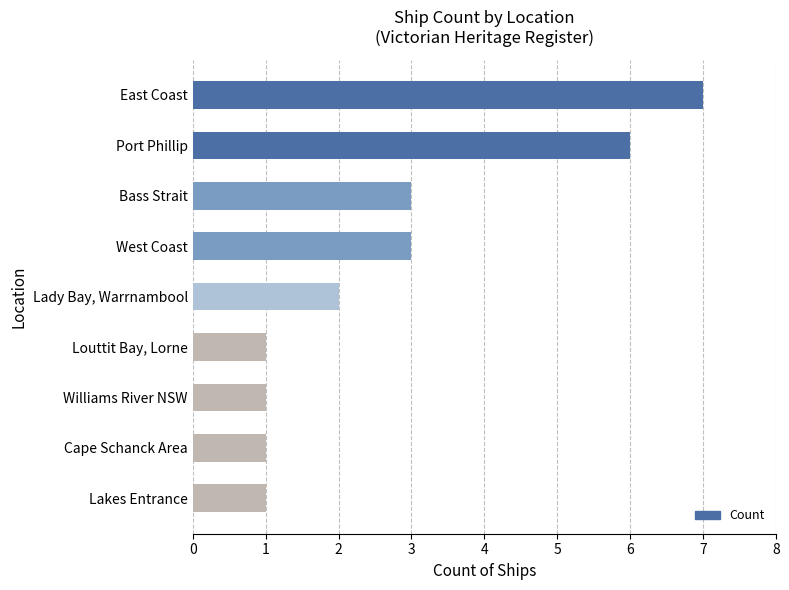

What is the smallest value displayed?

1